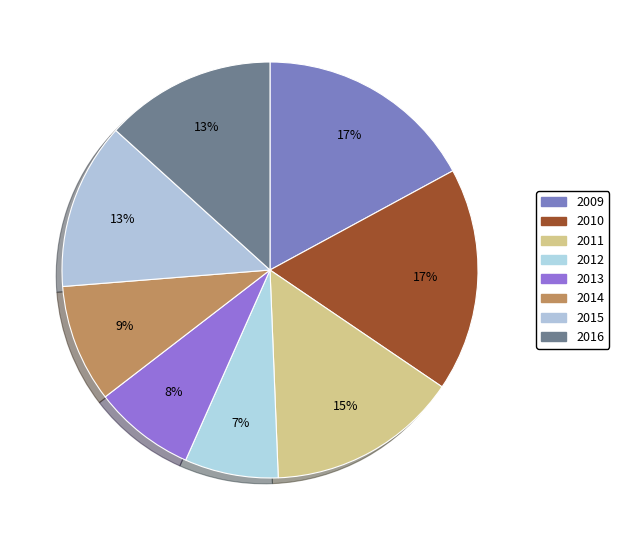

The 2015 slice represents 13% of the pie. True or false?

True